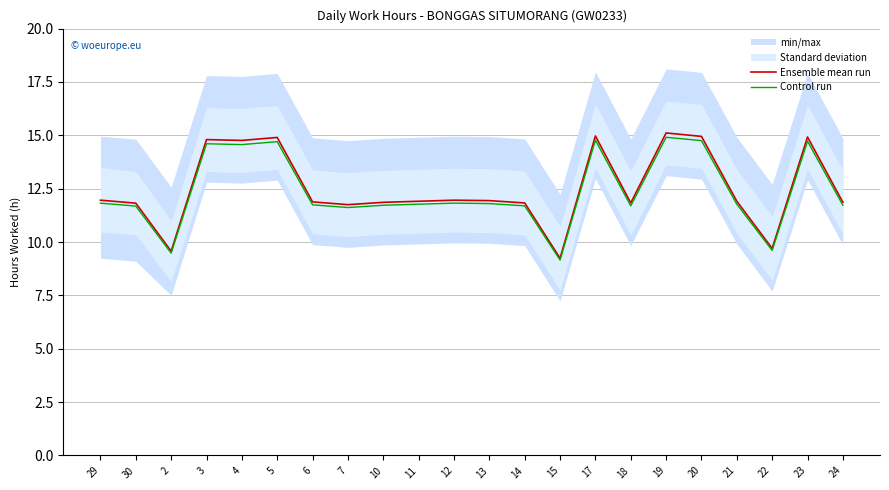

What is the label of the 4th point from the right?

21